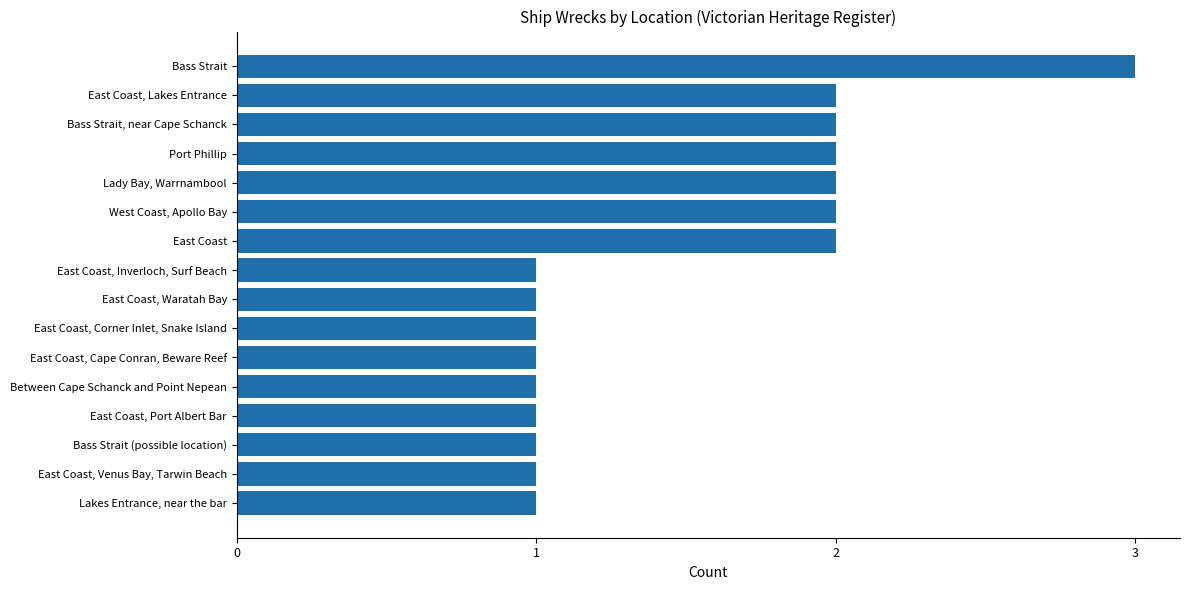

Approximately how many times larger is the value at Port Phillip compared to East Coast, Inverloch, Surf Beach?

2.0